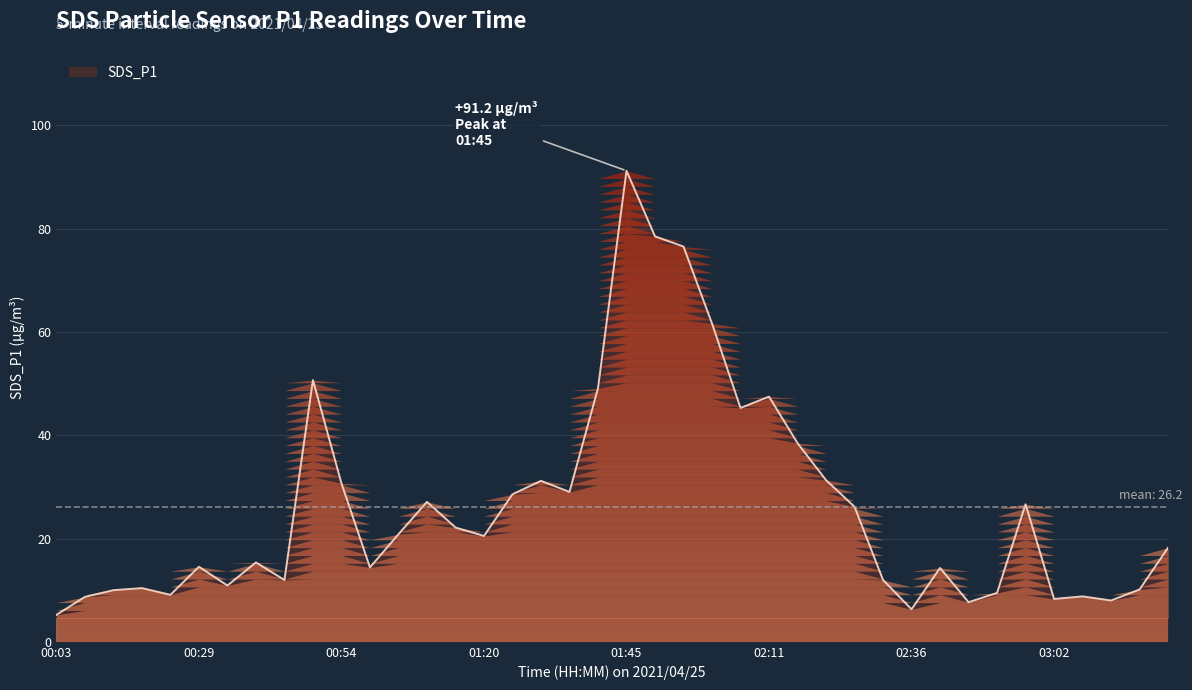

What is the greatest value displayed?

91.2